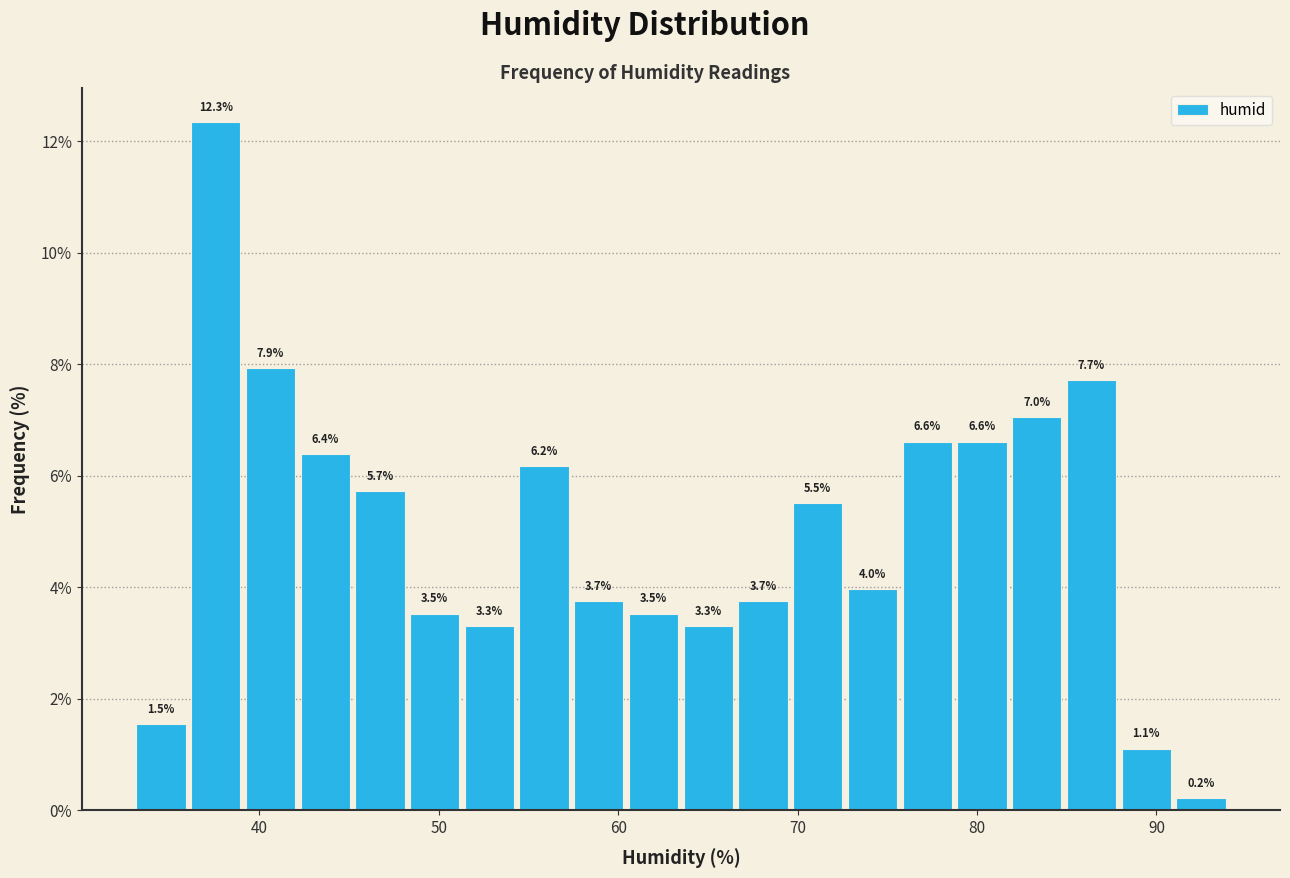

Around what value on the x-axis is the tallest bar? Give the approximate position of its centre, as read against the axis.

38